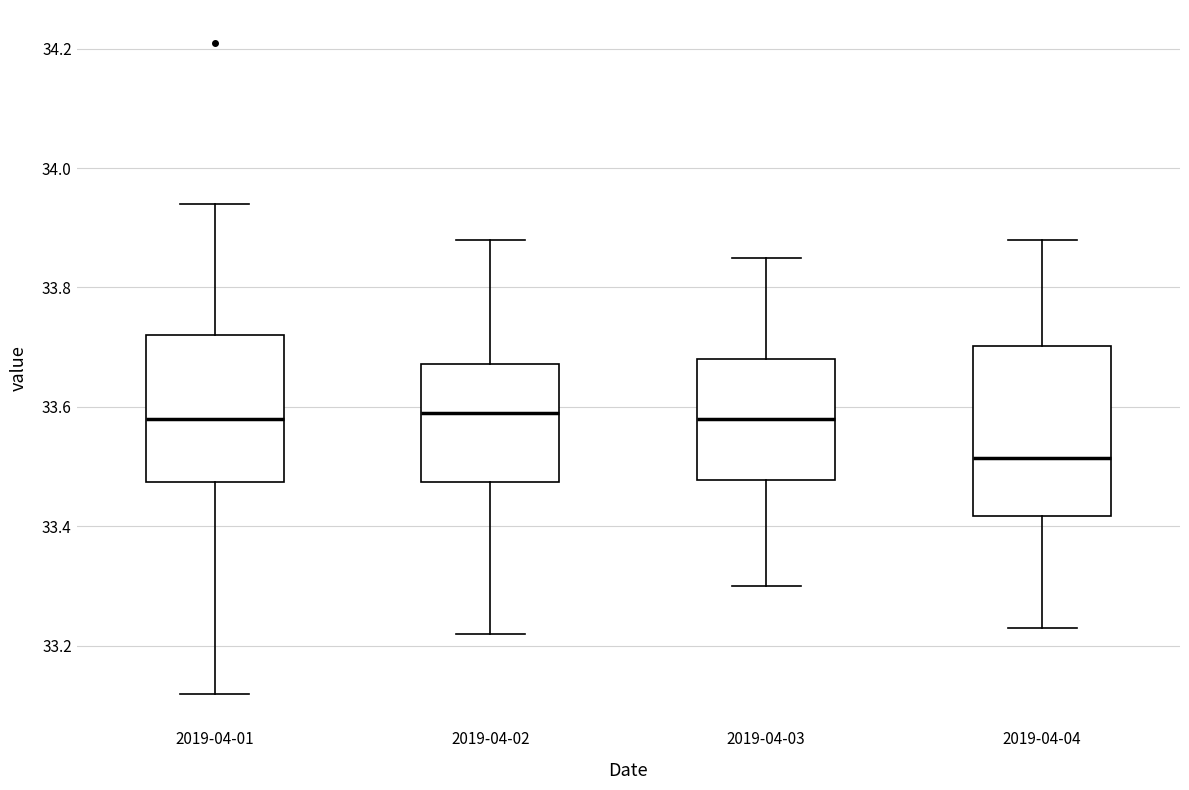

Reading left to right, read every box against the y-axis: the position of its median line, the range the box covers, and the ends of its whiskers. The values are not printed on the chart, so give them approximately, as read against the axis.

2019-04-01: median 33.58, box 33.48 to 33.72, whiskers 33.12 to 33.94
2019-04-02: median 33.60, box 33.48 to 33.68, whiskers 33.22 to 33.88
2019-04-03: median 33.58, box 33.48 to 33.68, whiskers 33.30 to 33.86
2019-04-04: median 33.52, box 33.42 to 33.70, whiskers 33.24 to 33.88